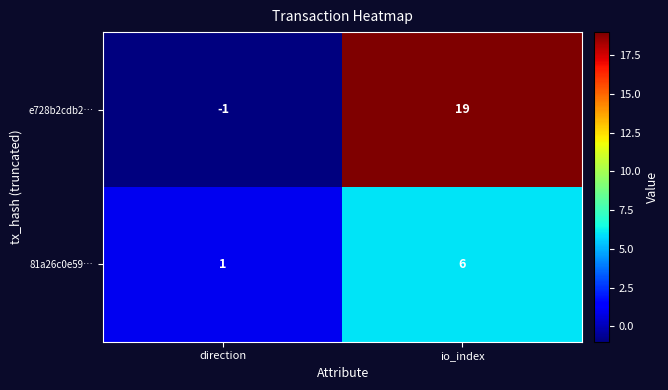

Is it true that 81a26c0e59… equals 1 at direction?

True